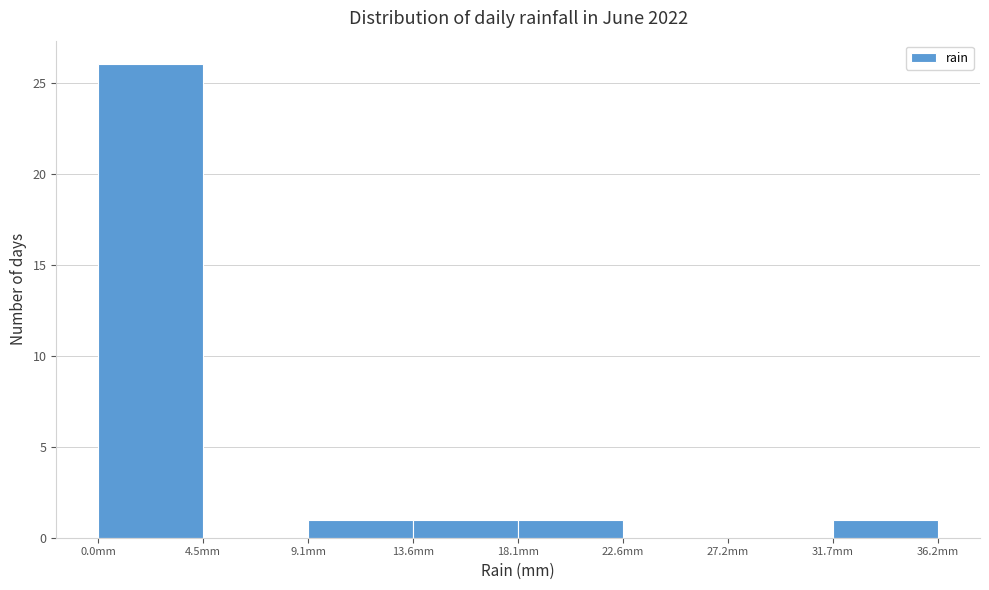

How tall is the bar that spans 0.0 to 4.5 on the x-axis? Neither the bar edges nor the heights are printed on the chart, so give them approximately, as read against the axes.

26